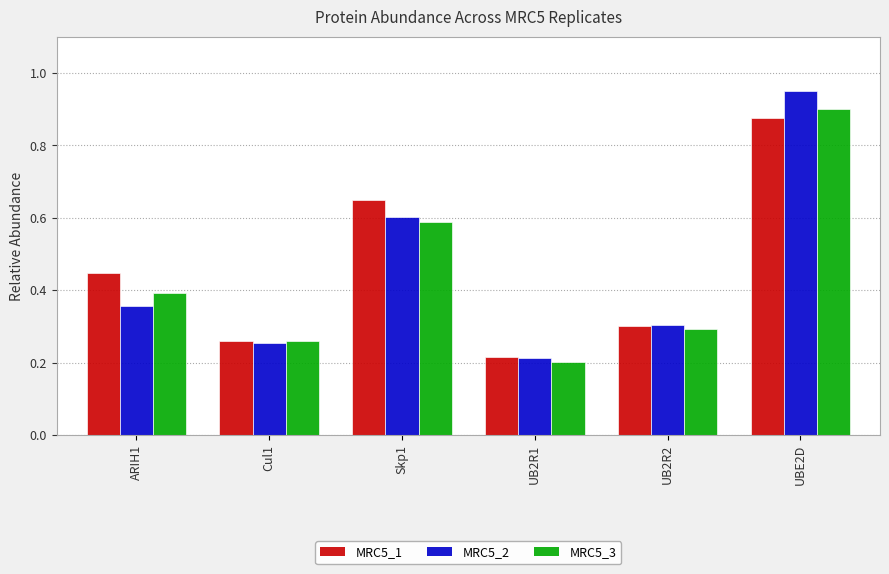

Where is MRC5_3 nearest to the value 0?

UB2R1